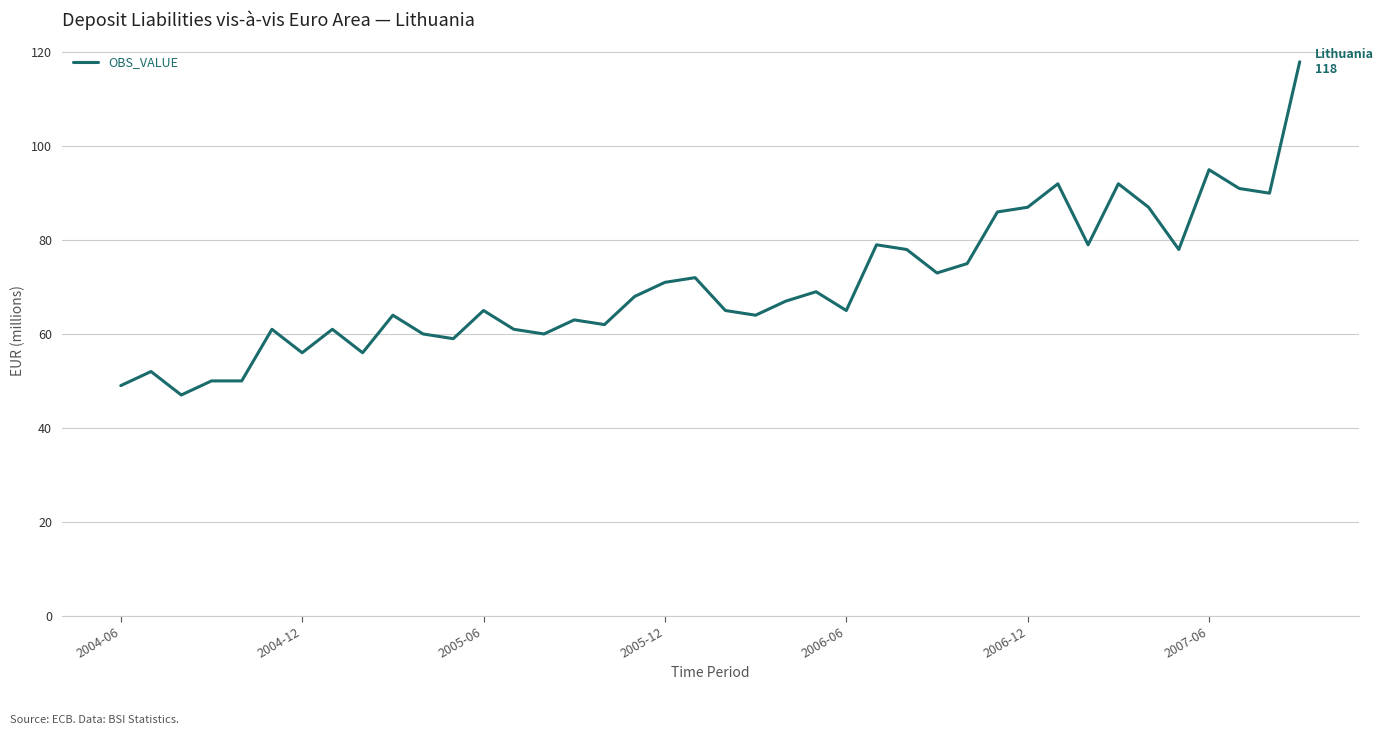

What is the smallest value displayed?

47